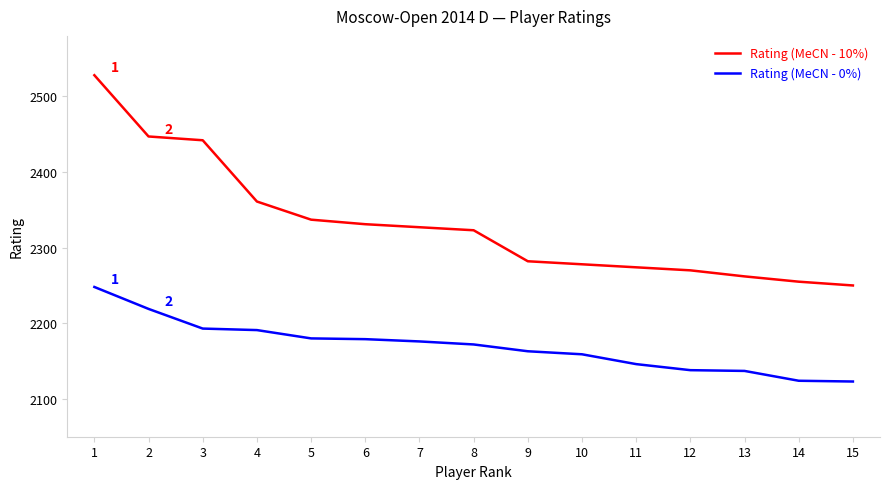

True or false: Rating (MeCN - 10%) and Rating (MeCN - 0%) cross at least once.

False